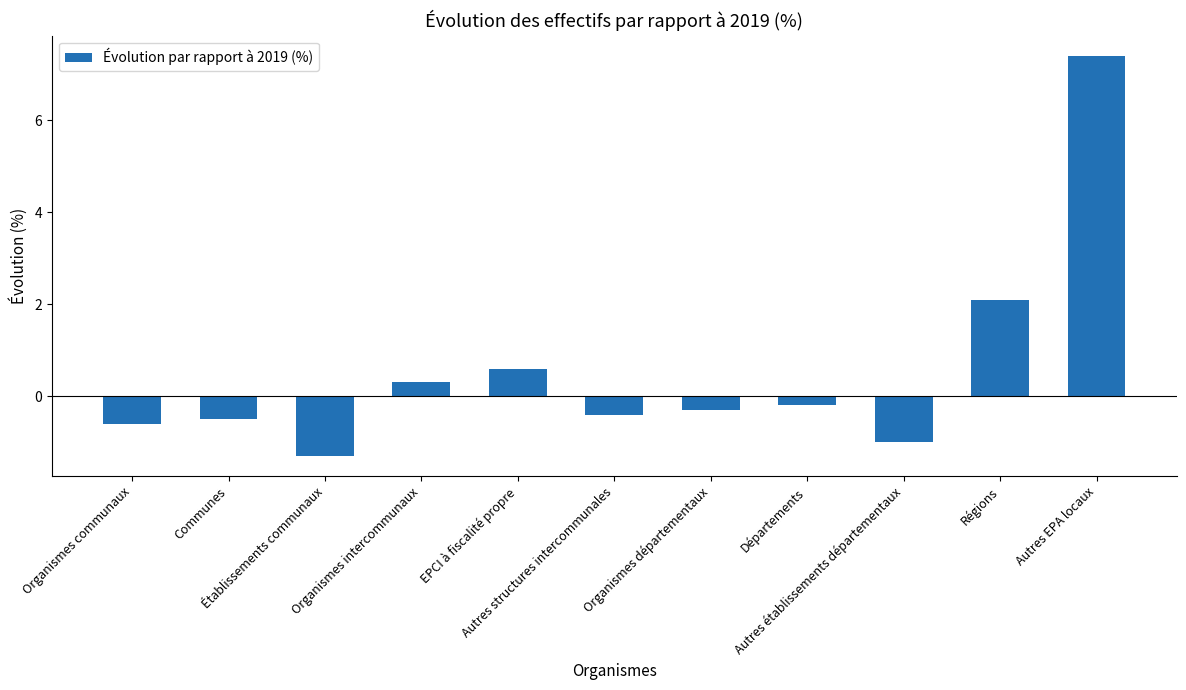

Reading left to right, transcribe all the data shown in this chart.

-0.6	-0.5	-1.3	0.3	0.6	-0.4	-0.3	-0.2	-1.0	2.1	7.4